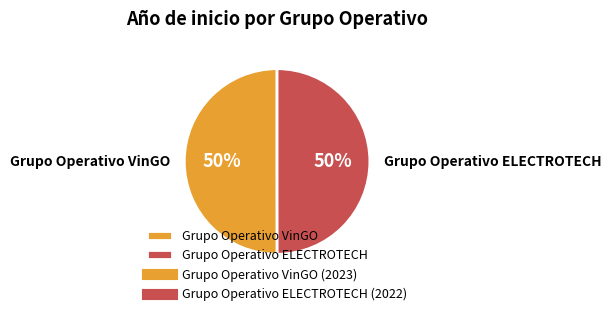

Is it true that Grupo Operativo ELECTROTECH is 39% of the pie?

False